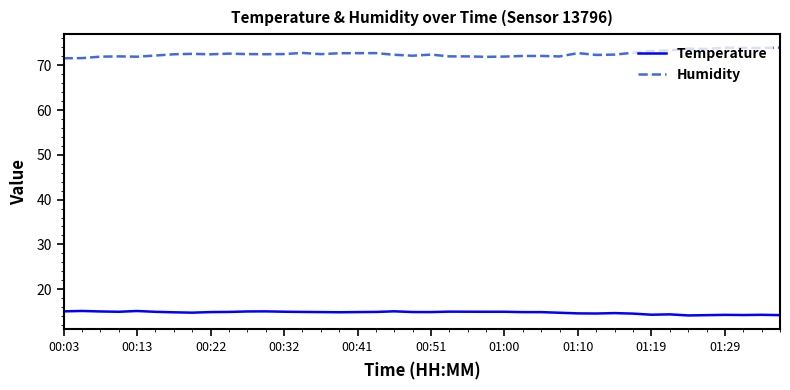

What is the difference between the second highest and minimum values in the Temperature series?

1.0